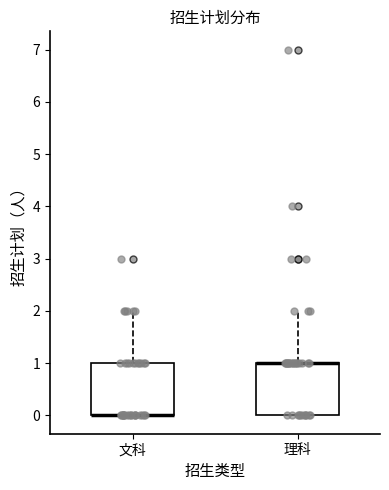

Reading left to right, transcribe this box plot: for each box, give where its median line is, the range the box spans, and where its two whiskers end, as read against the y-axis. The values are not printed on the chart, so give them approximately, as read against the axis.

文科: median 0 (drawn on the box's lower edge), box 0 to 1, whiskers 0 to 2
理科: median 1 (drawn on the box's upper edge), box 0 to 1, whiskers 0 to 2